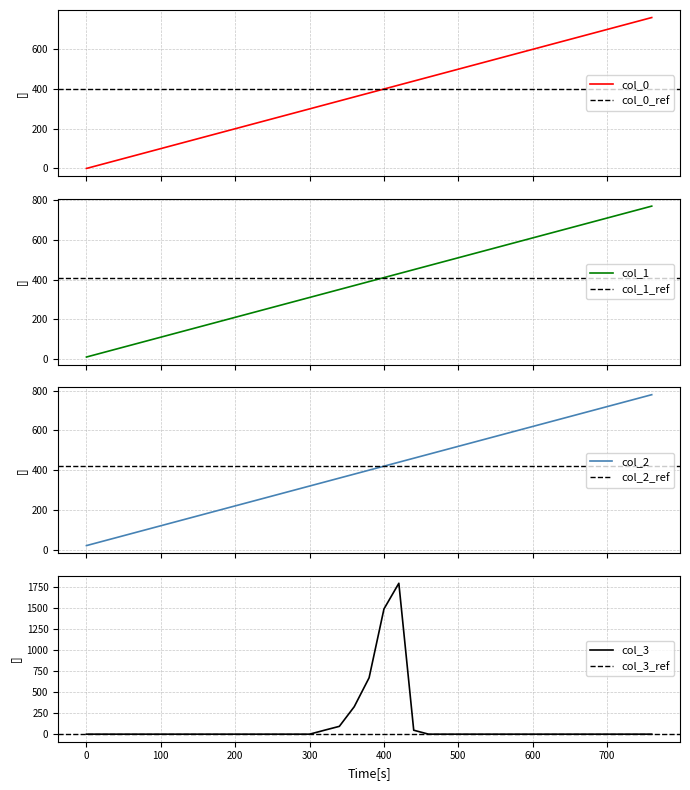

How many values in col_0 are above zero?

38